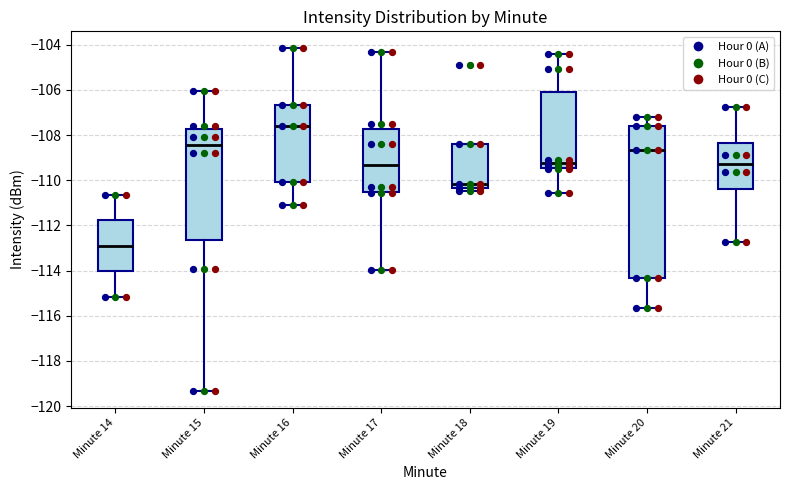

Reading left to right, read every box against the y-axis: the position of its median line, the range the box covers, and the ends of its whiskers. The values are not printed on the chart, so give them approximately, as read against the axis.

Minute 14: median -112.8, box -114.0 to -111.8, whiskers -115.2 to -110.6
Minute 15: median -108.4, box -112.6 to -107.8, whiskers -119.4 to -106.0
Minute 16: median -107.6, box -110.0 to -106.6, whiskers -111.2 to -104.2
Minute 17: median -109.4, box -110.6 to -107.8, whiskers -114.0 to -104.4
Minute 18: median -110.2, box -110.4 to -108.4, whiskers -110.4 (just below the box's lower edge) to -108.4
Minute 19: median -109.2, box -109.4 to -106.0, whiskers -110.6 to -104.4
Minute 20: median -108.6, box -114.4 to -107.6, whiskers -115.6 to -107.2
Minute 21: median -109.2, box -110.4 to -108.4, whiskers -112.8 to -106.8